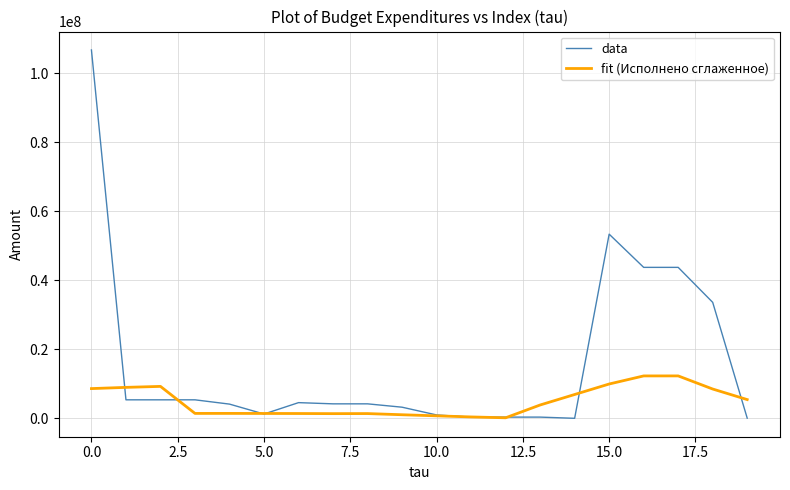

Rank the series by their average value, from lowest to highest.

fit (Исполнено сглаженное), data